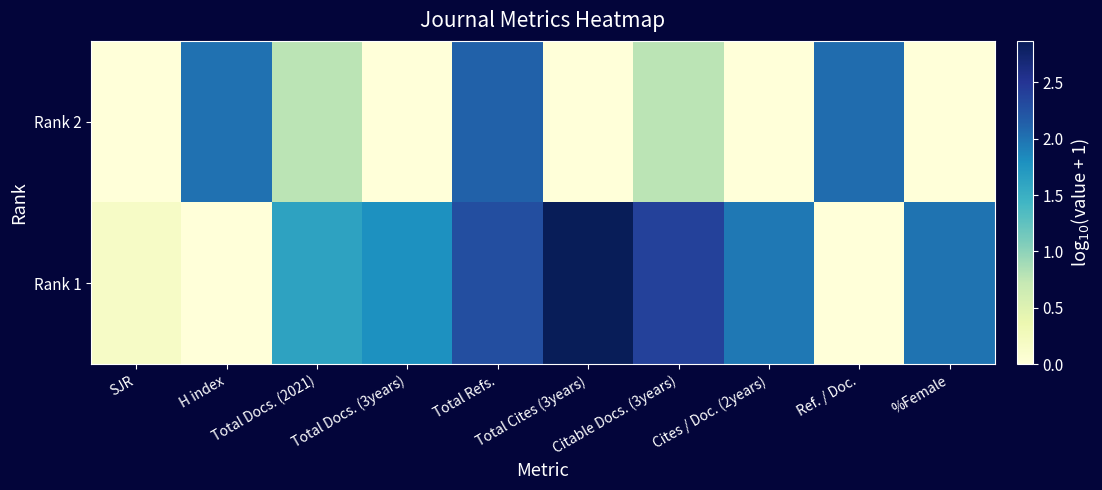

What is the difference between the highest and lowest values at Total Cites (3years)?

2.9